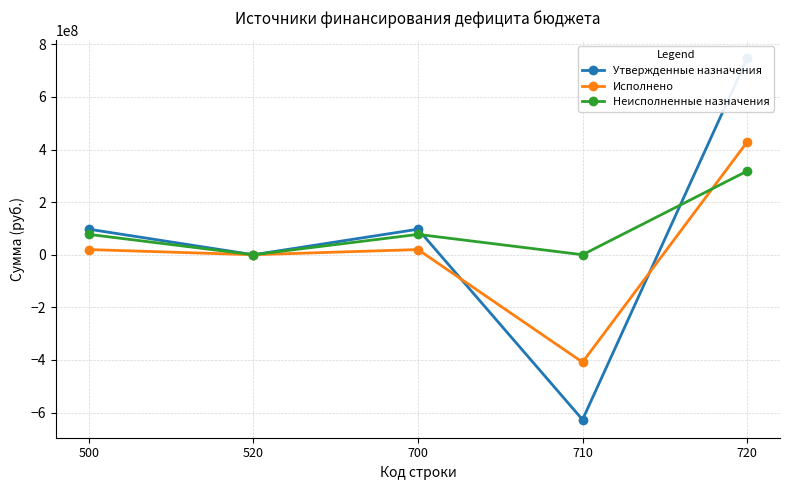

Where do Неисполненные назначения and Утвержденные назначения first cross each other?

700 and 710